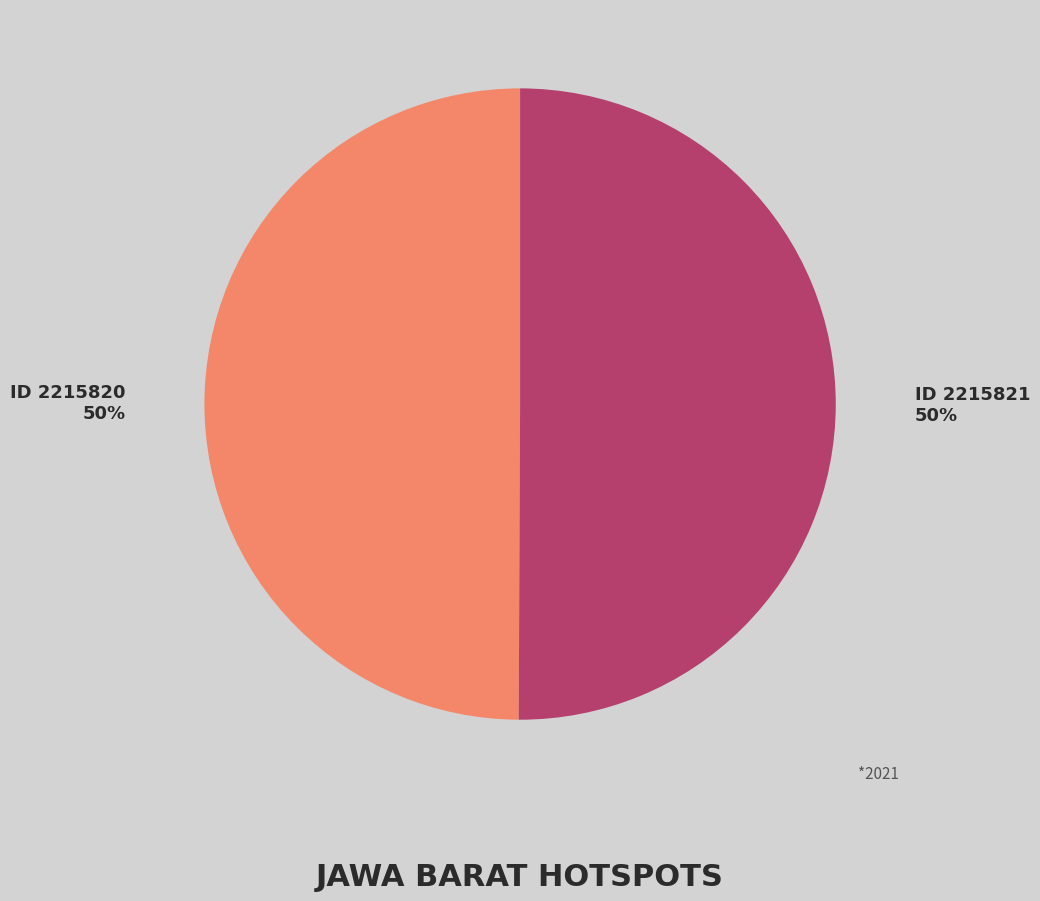

Combined, do ID 2215820 and ID 2215821 account for over 50%?

Yes